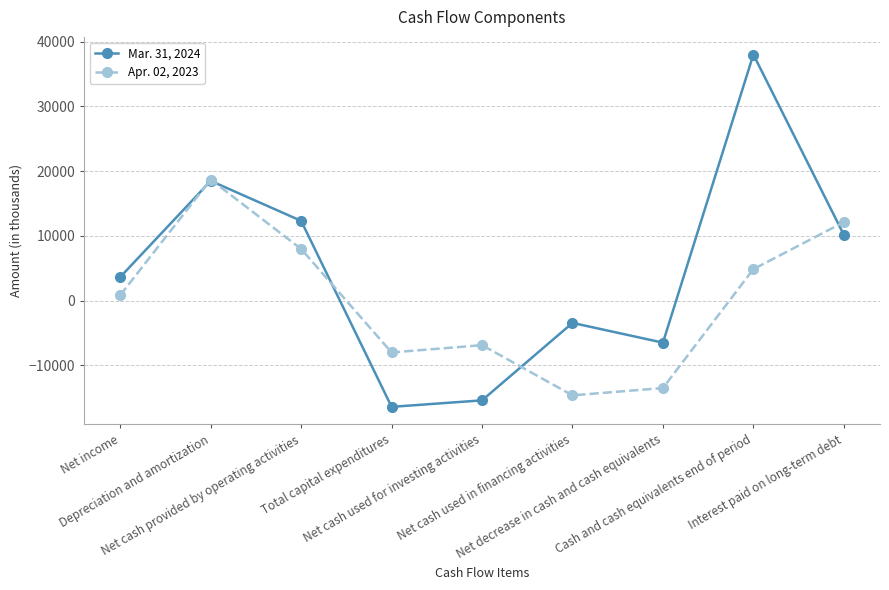

What is the difference between the second highest and second lowest values in the Mar. 31, 2024 series?

33898